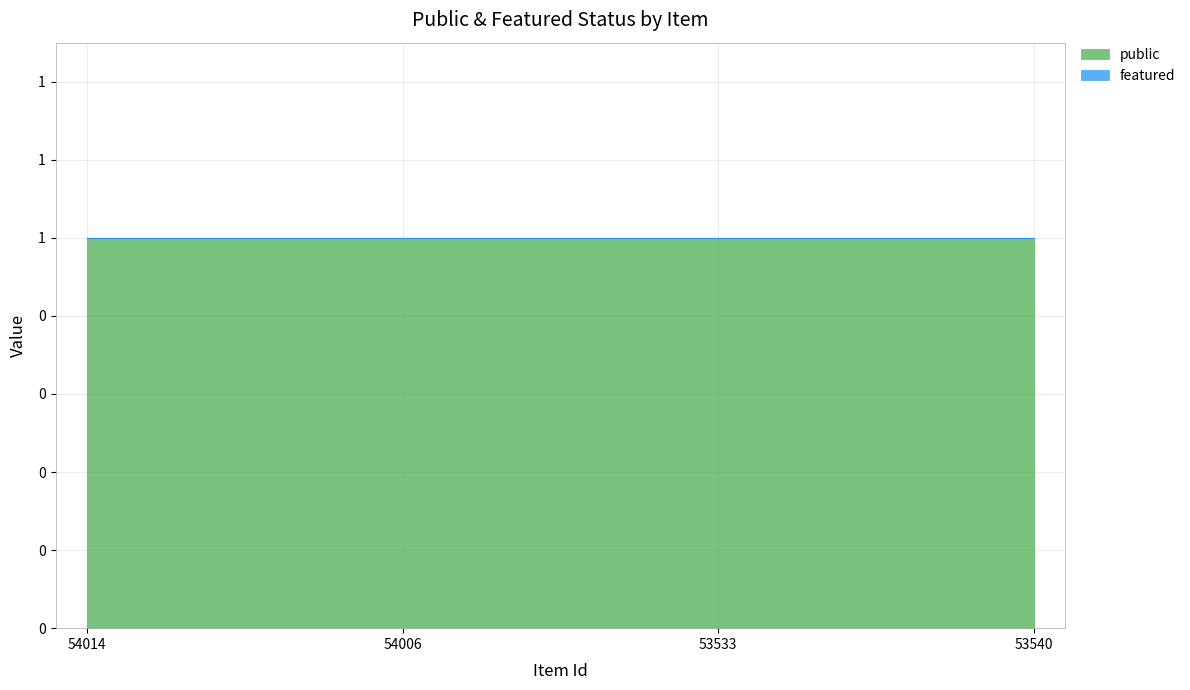

Reading left to right, extract all data points from this chart.

public: 54014=1	54006=1	53533=1	53540=1
featured: 54014=0	54006=0	53533=0	53540=0